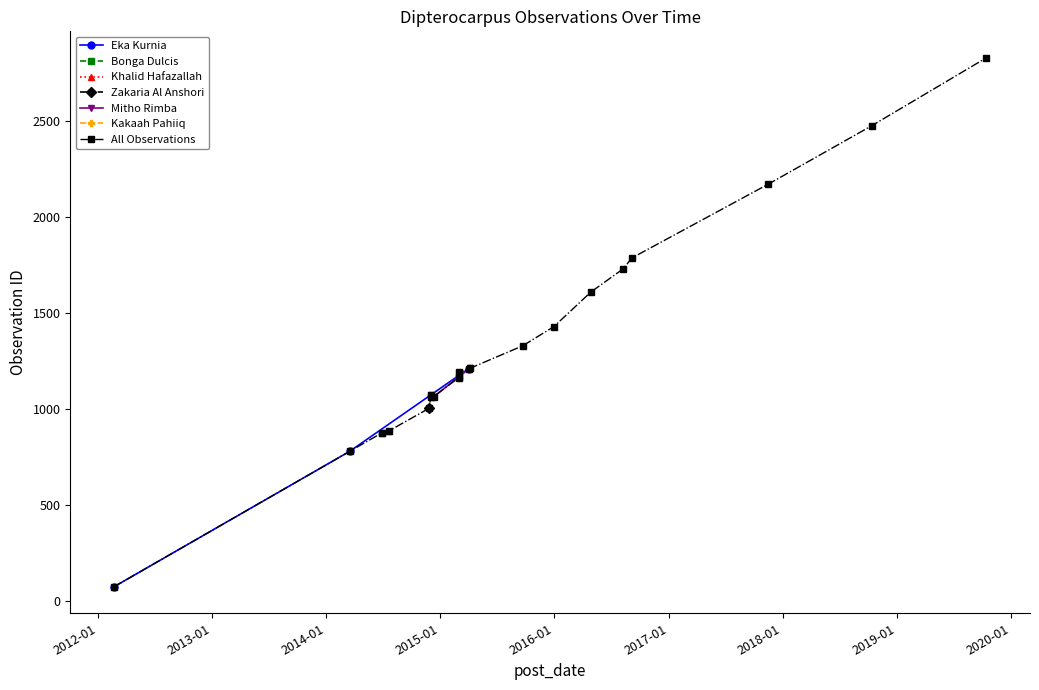

What is the label of the 19th point from the right?

2014-06-29